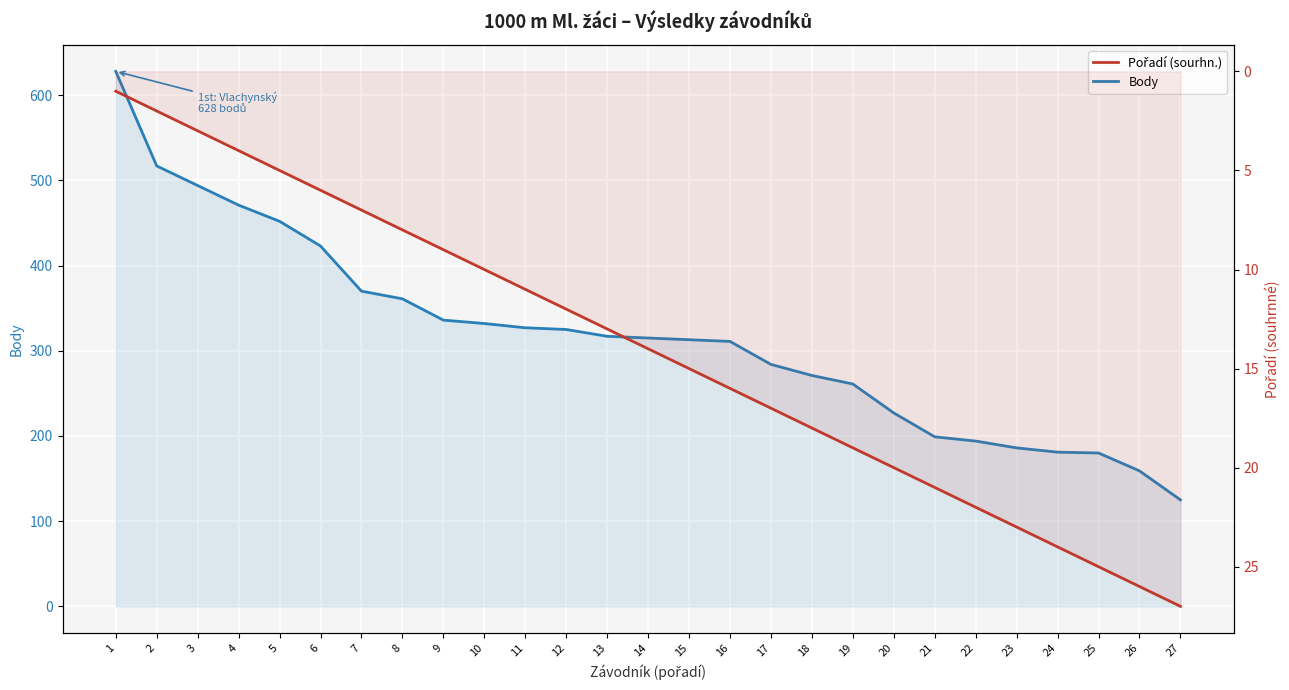

True or false: Pořadí (sourhn.) and Body cross at least once.

False